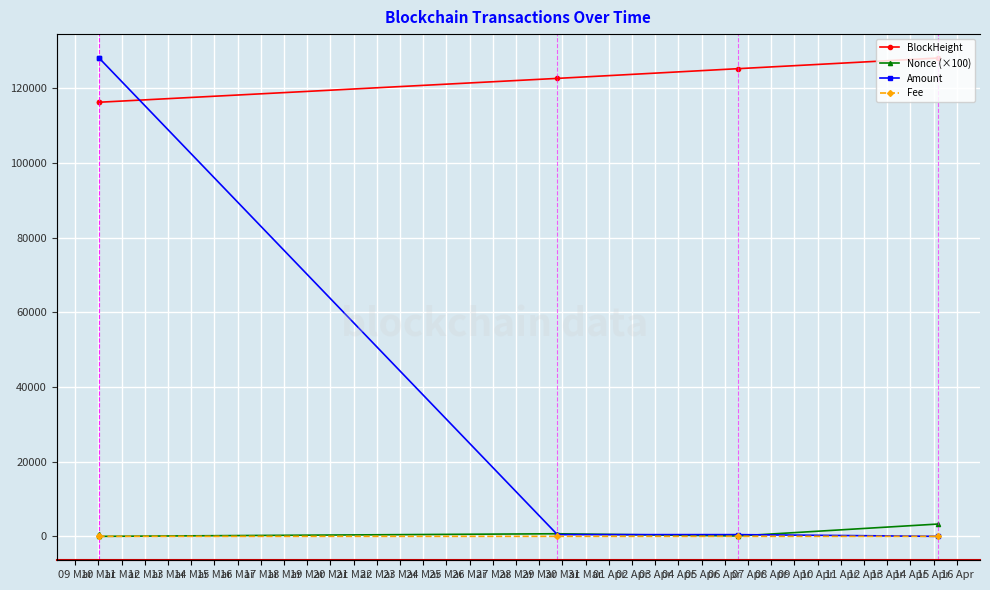

How many data points in Amount are above 25?

4